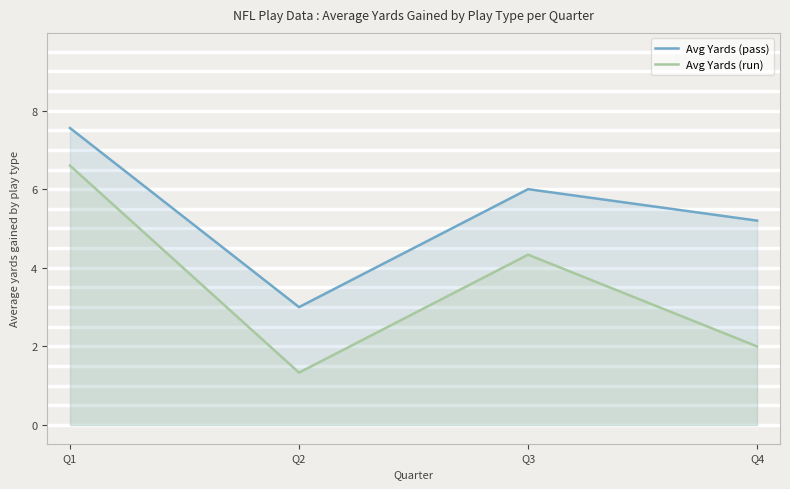

True or false: Avg Yards (run) and Avg Yards (pass) intersect in this chart.

False